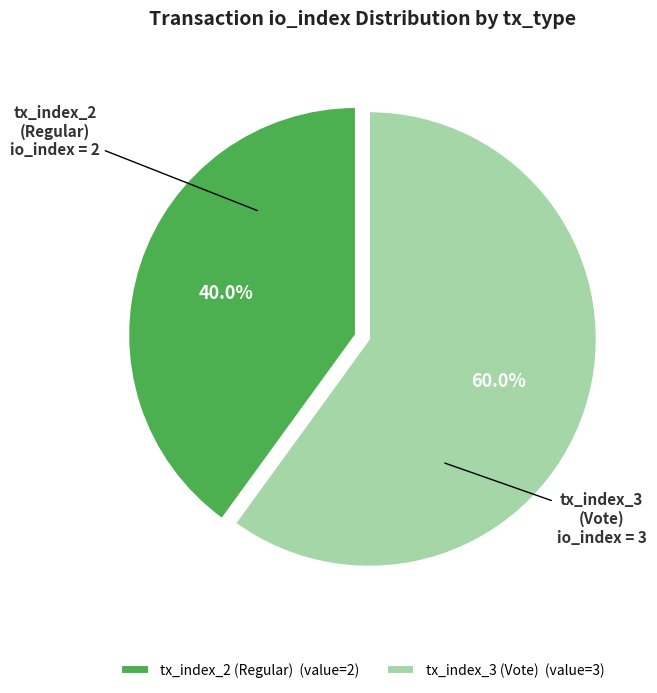

Which slice is the smallest?

tx_index_2 (Regular)